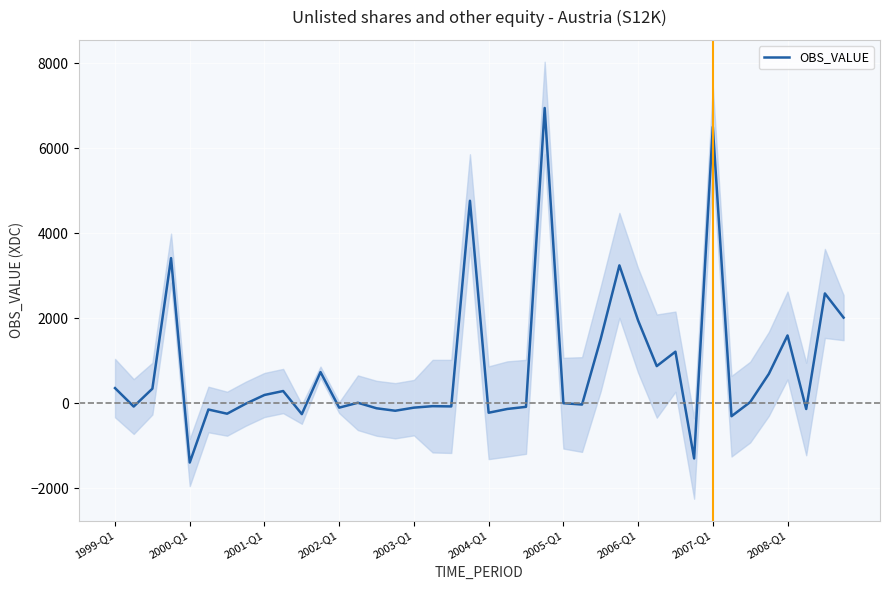

What is the lowest value of the OBS_VALUE series?

-1394